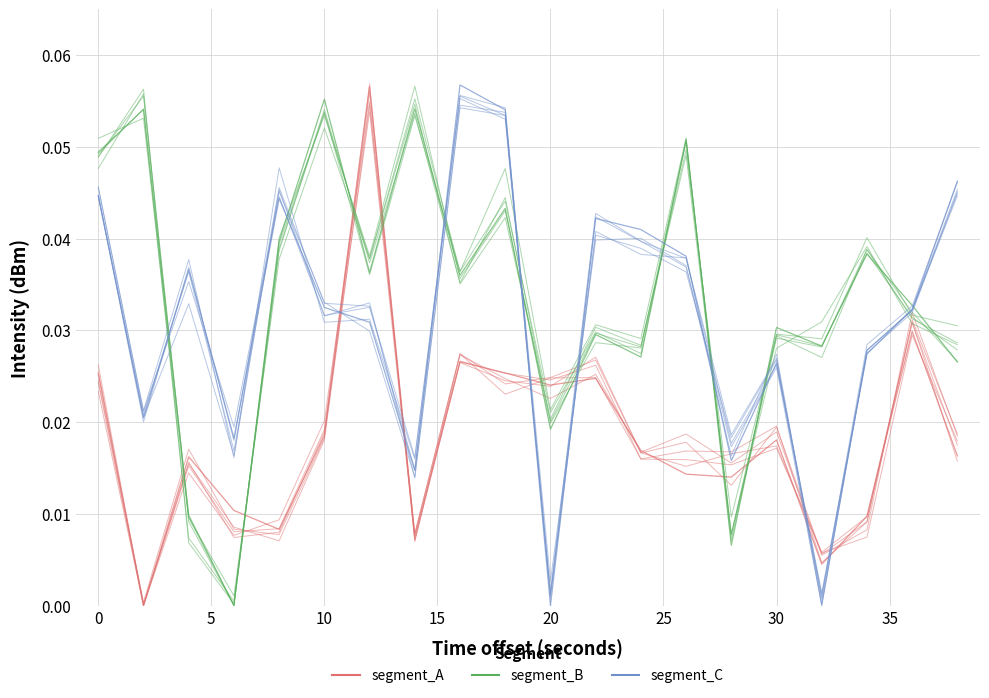

Which series has the largest total across all categories?

segment_B